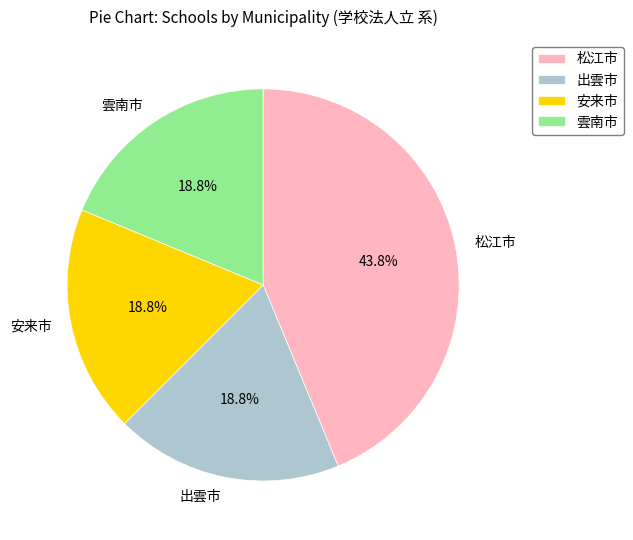

To the nearest percent, what portion does 出雲市 represent?

19%